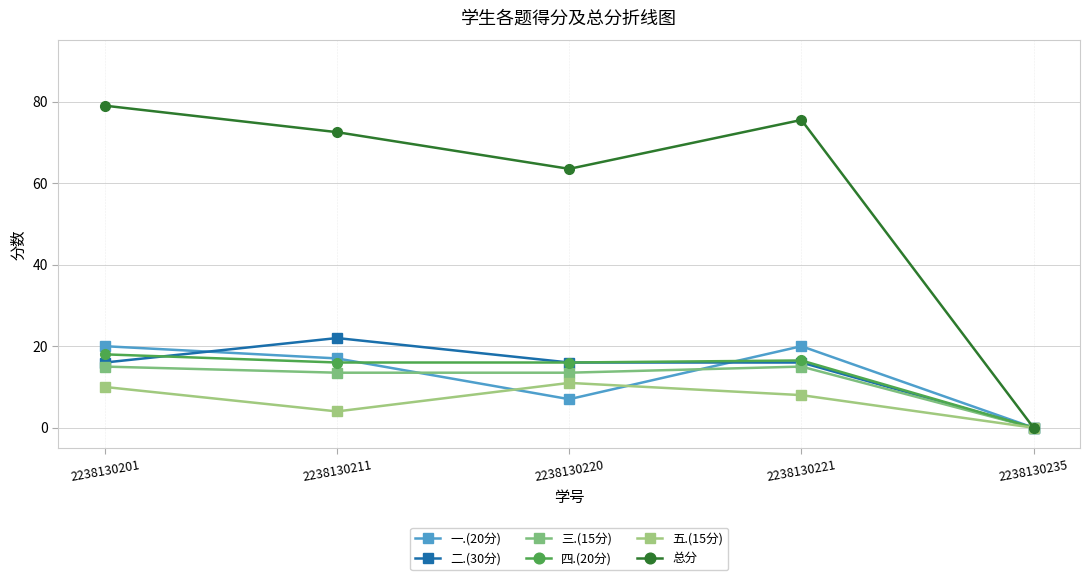

Reading left to right, list all the values displayed in this chart.

一.(20分): 2238130201=20.0	2238130211=17.0	2238130220=7.0	2238130221=20.0	2238130235=0.0
二.(30分): 2238130201=16.0	2238130211=22.0	2238130220=16.0	2238130221=16.0	2238130235=0.0
三.(15分): 2238130201=15.0	2238130211=13.5	2238130220=13.5	2238130221=15.0	2238130235=0.0
四.(20分): 2238130201=18.0	2238130211=16.0	2238130220=16.0	2238130221=16.5	2238130235=0.0
五.(15分): 2238130201=10.0	2238130211=4.0	2238130220=11.0	2238130221=8.0	2238130235=0.0
总分: 2238130201=79.0	2238130211=72.5	2238130220=63.5	2238130221=75.5	2238130235=0.0